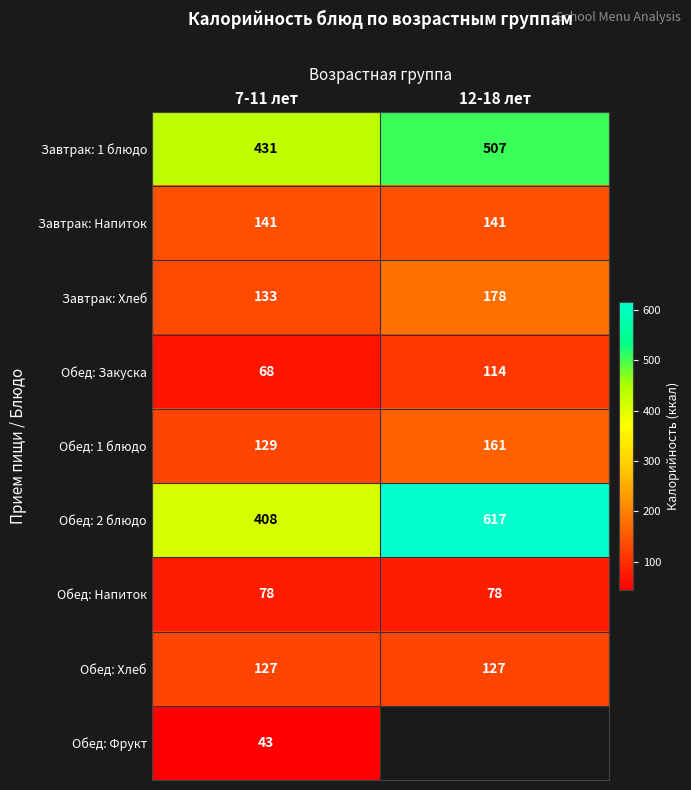

What is the minimum value for Обед: Закуска?

68